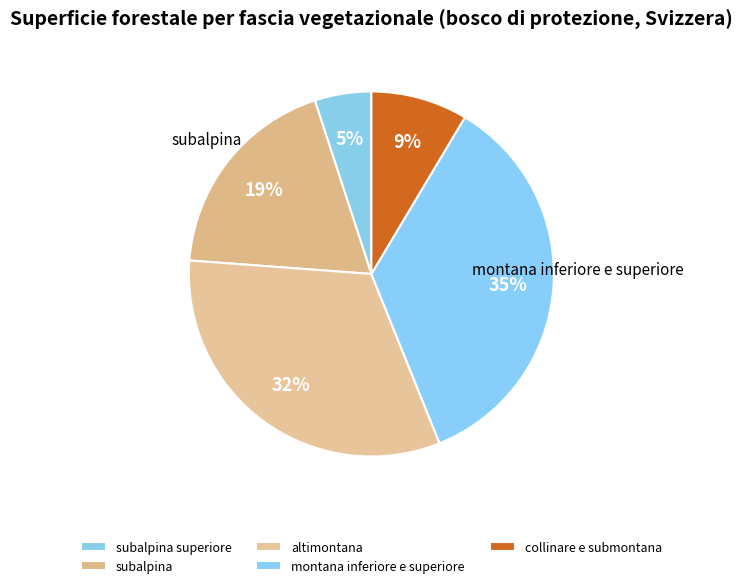

How many segments does this pie chart have?

5